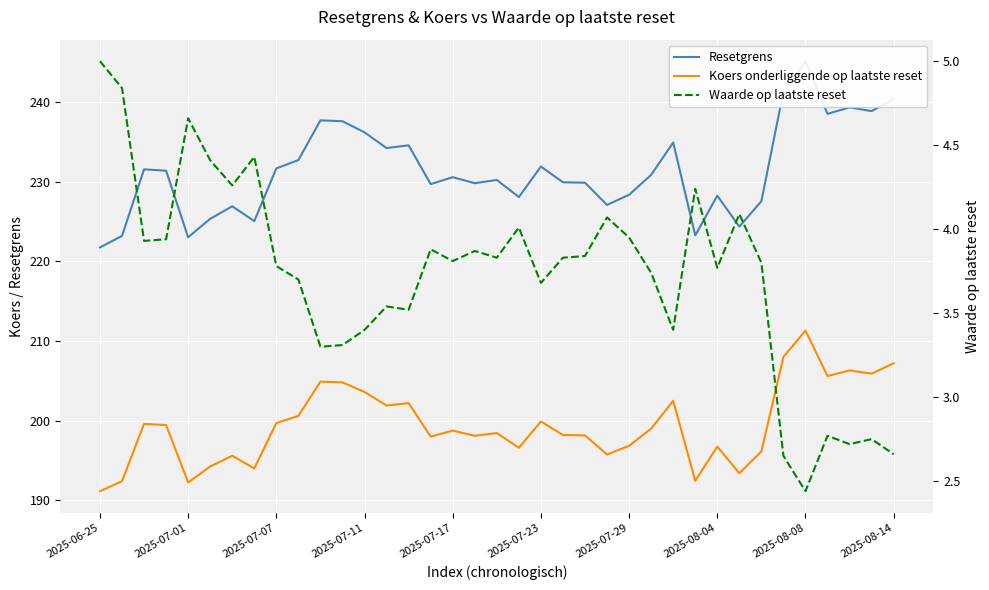

True or false: Koers onderliggende op laatste reset has a value of 83.0 at 15.

False